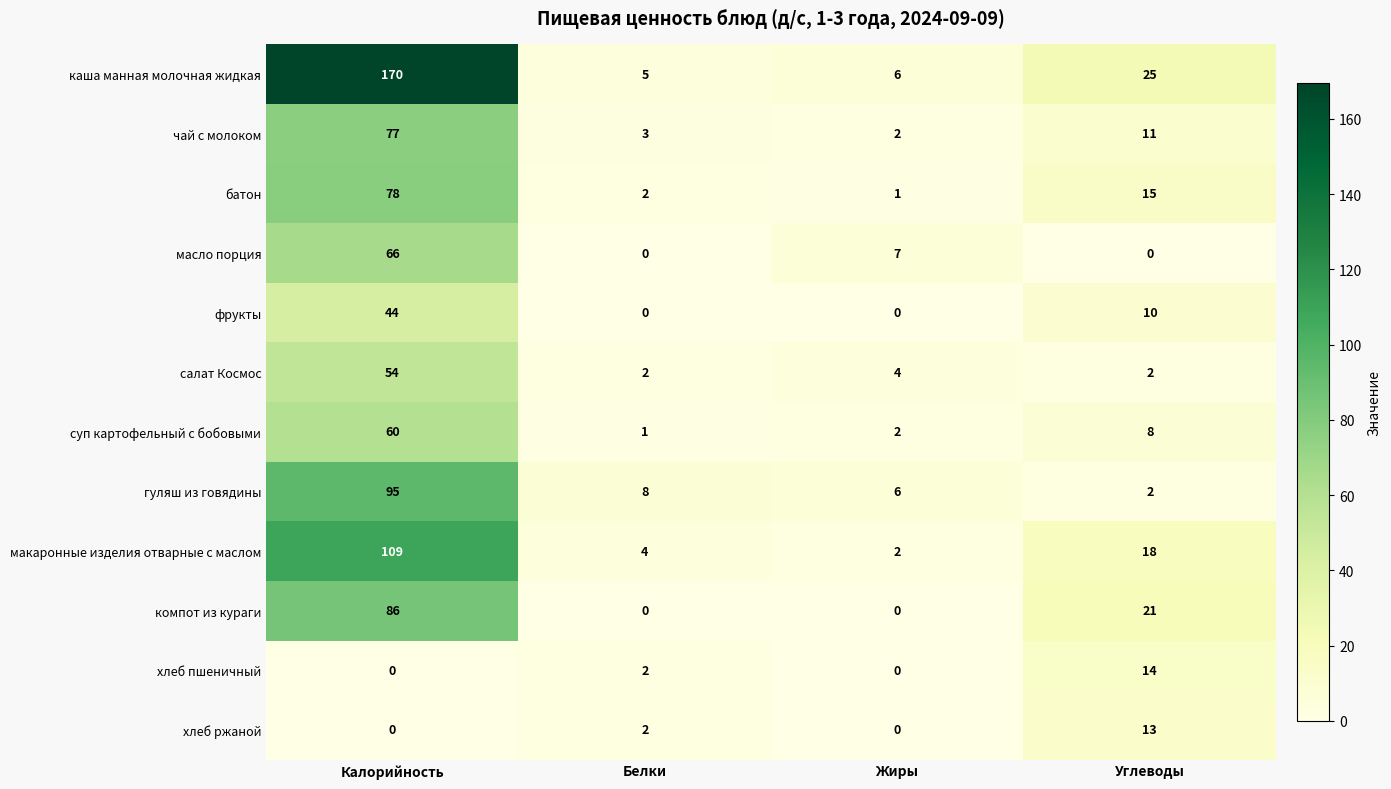

Rank the series by their maximum value, from highest to lowest.

каша манная молочная жидкая, макаронные изделия отварные с маслом, гуляш из говядины, компот из кураги, батон, чай с молоком, масло порция, суп картофельный с бобовыми, салат Космос, фрукты, хлеб пшеничный, хлеб ржаной